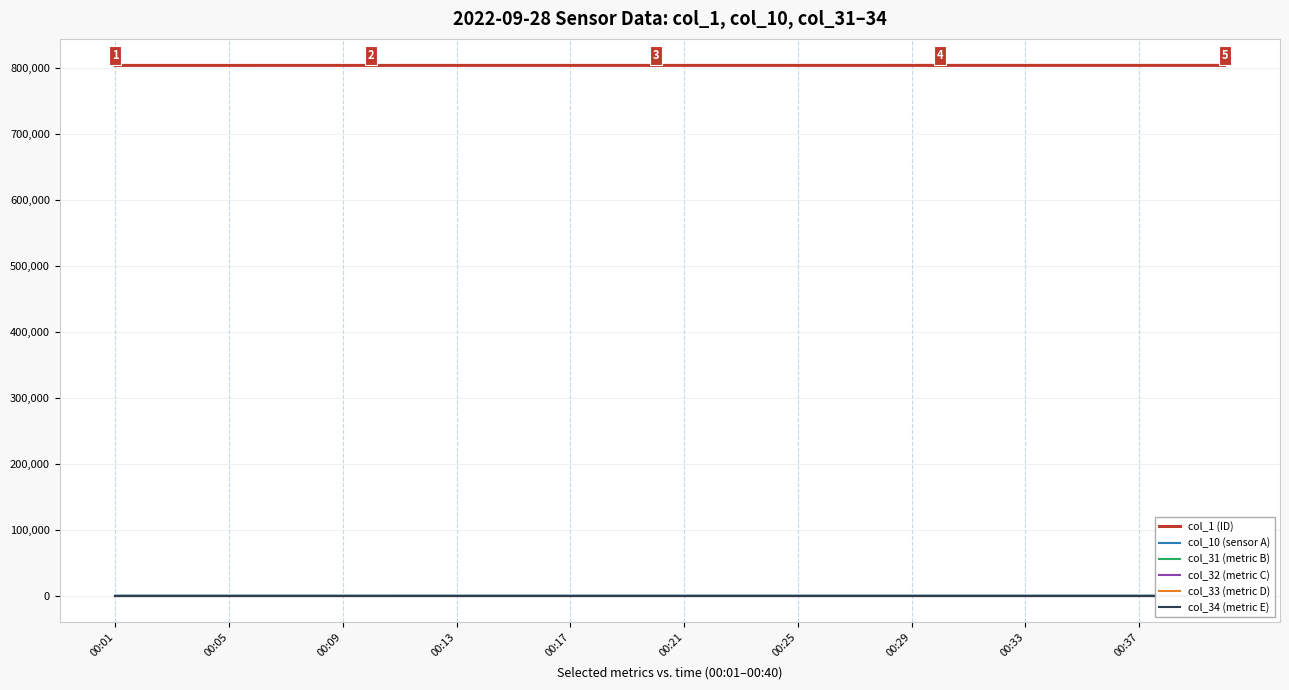

The col_1 (ID) series shows 256607.5 at 25. True or false?

False